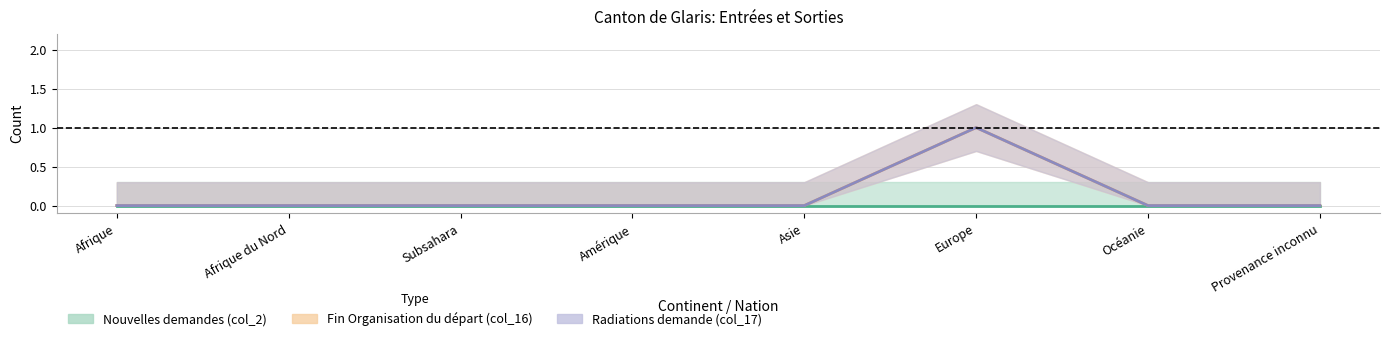

True or false: Radiations demande (col_17) and Nouvelles demandes (col_2) intersect in this chart.

False